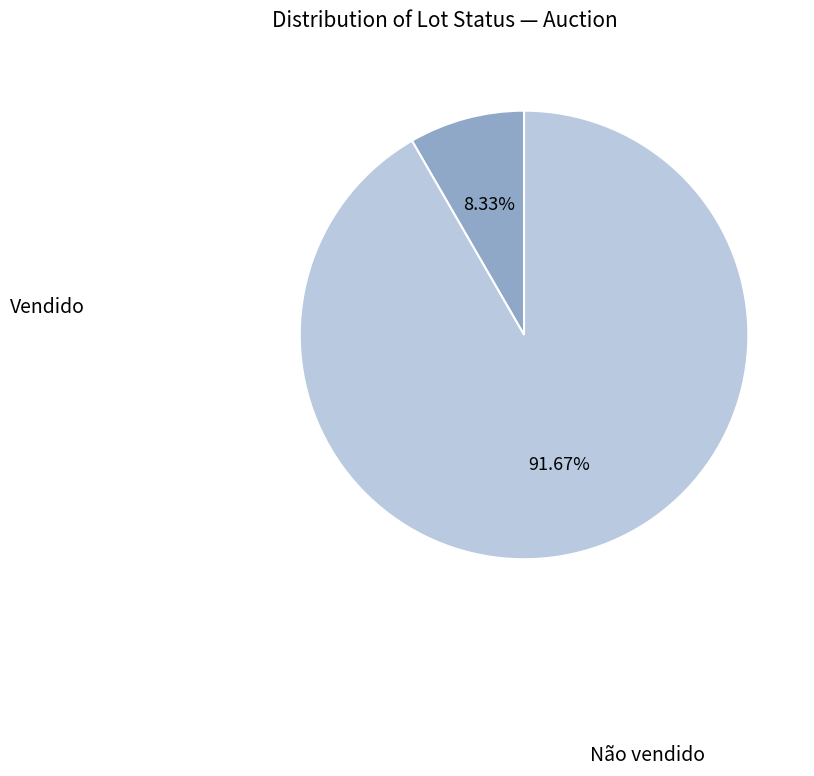

What percentage is the Vendido slice, to the nearest percent?

8%